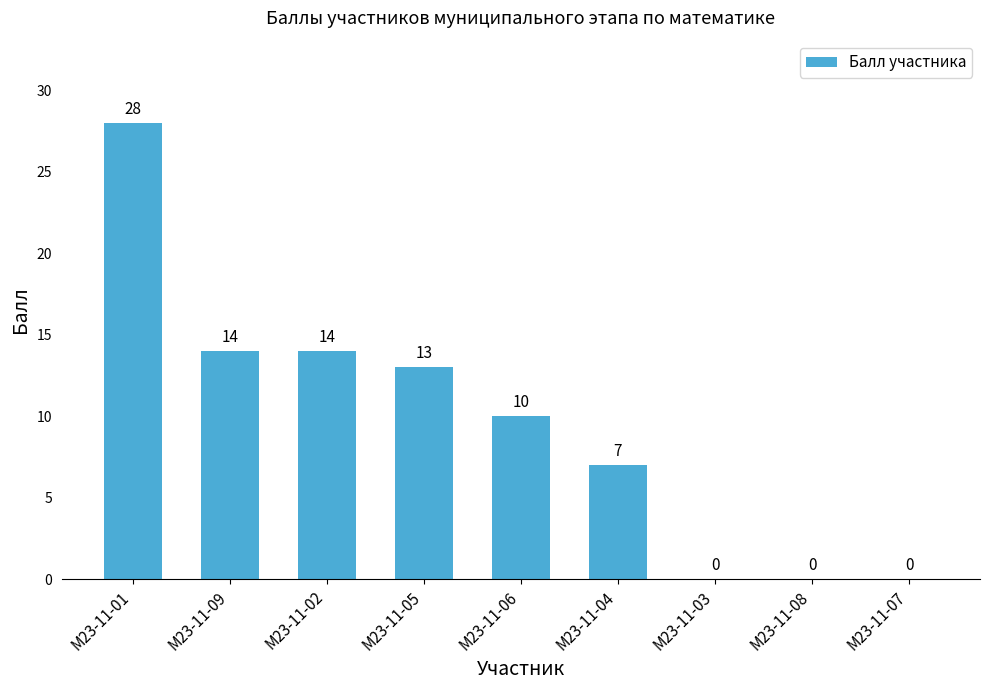

Which category has the highest value across all series?

М23-11-01